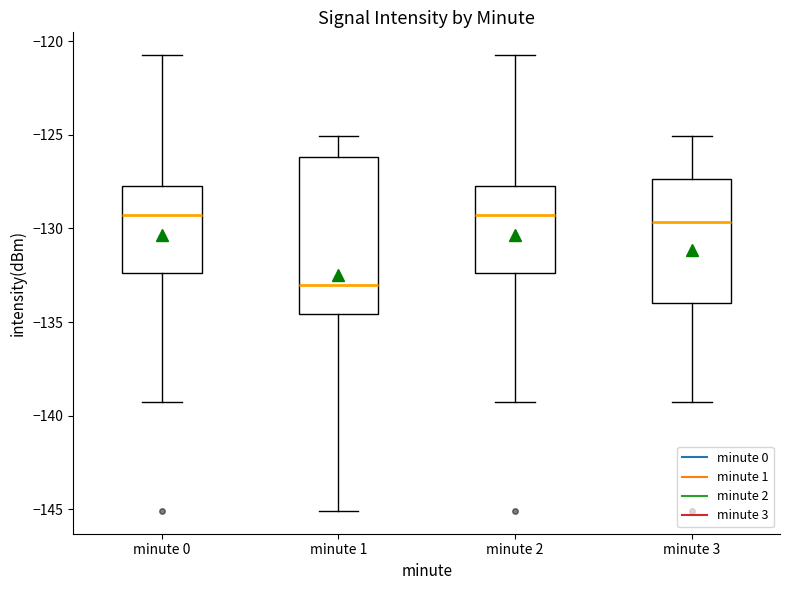

Comparing the boxes themselves (not the whiskers), which one is the tallest?

minute 1